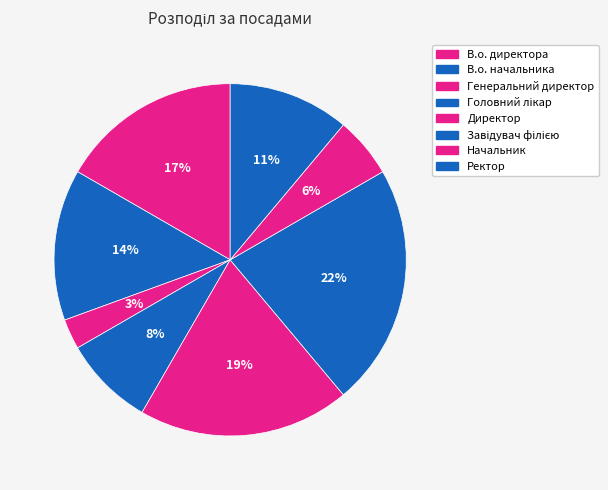

To the nearest percent, what percentage of the pie is Ректор?

11%